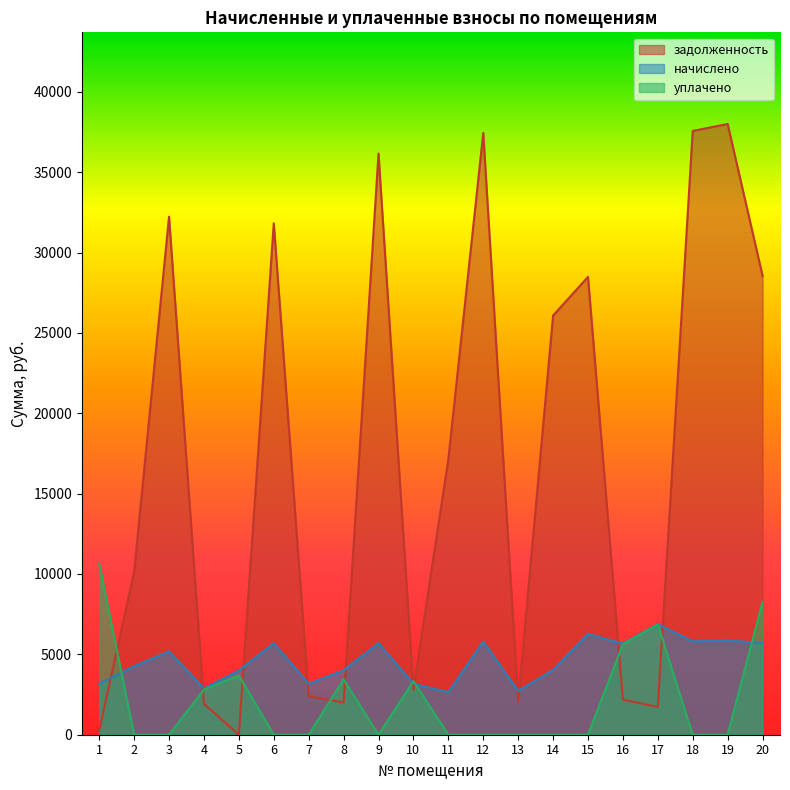

What is the average value of the задолженность series?

16945.7